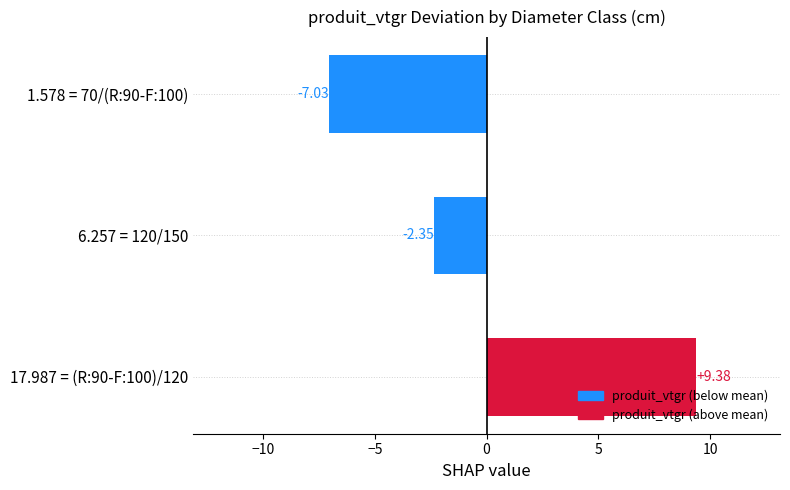

List the labels in order of value, smallest first.

1.578 = 70/(R:90-F:100), 6.257 = 120/150, 17.987 = (R:90-F:100)/120